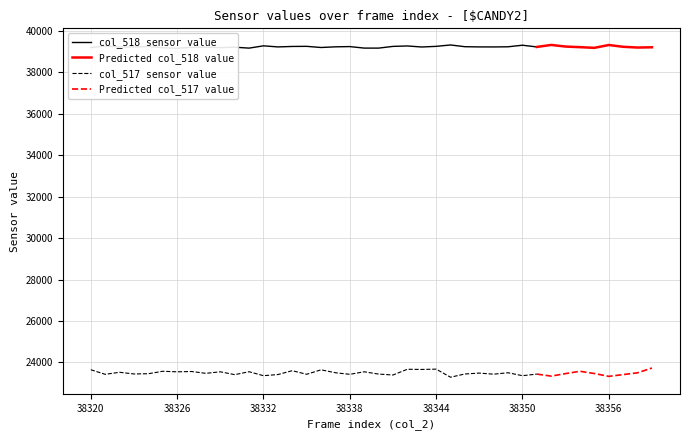

Which category has the highest value in the col_517 (val_b) series?

38359